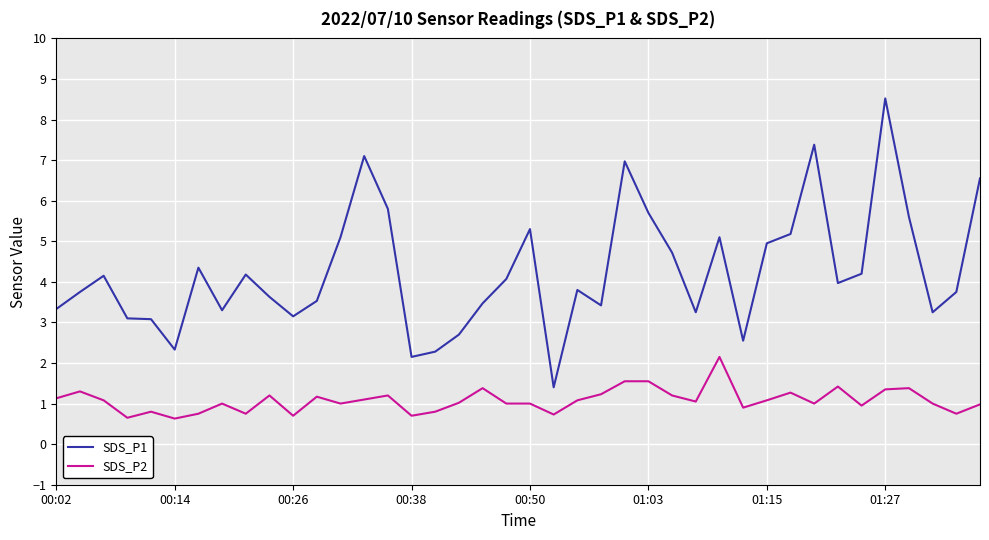

List the series in order of their overall mean, highest first.

SDS_P1, SDS_P2